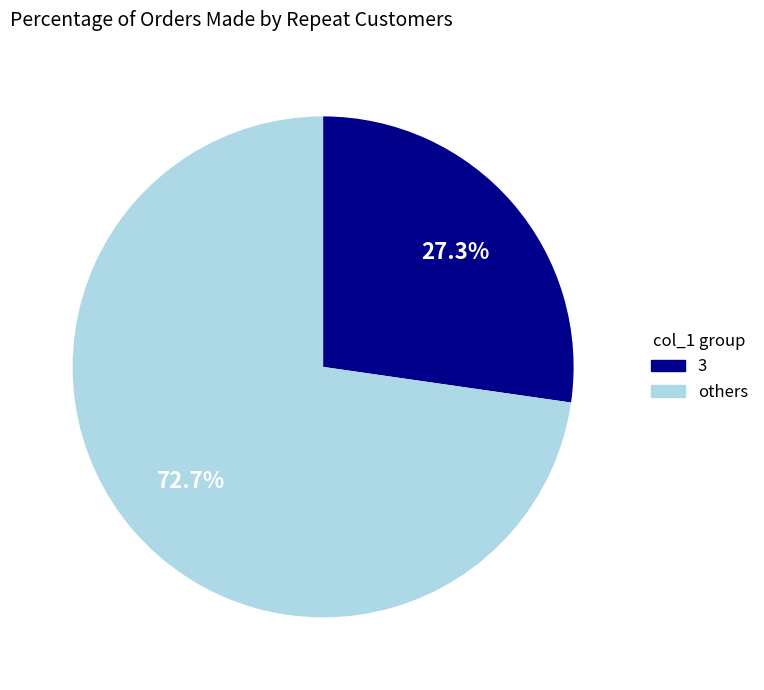

How many segments does this pie chart have?

2